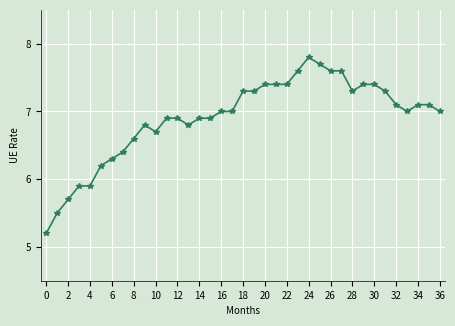

What is the maximum value shown in the chart?

7.8